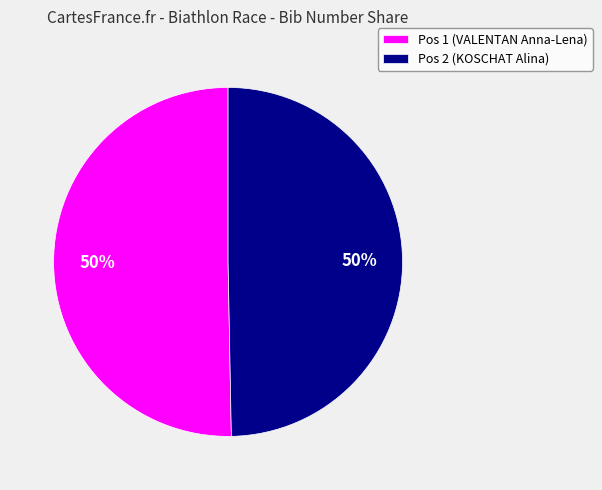

Combined, do Pos 2 (KOSCHAT Alina) and Pos 1 (VALENTAN Anna-Lena) account for over 50%?

Yes